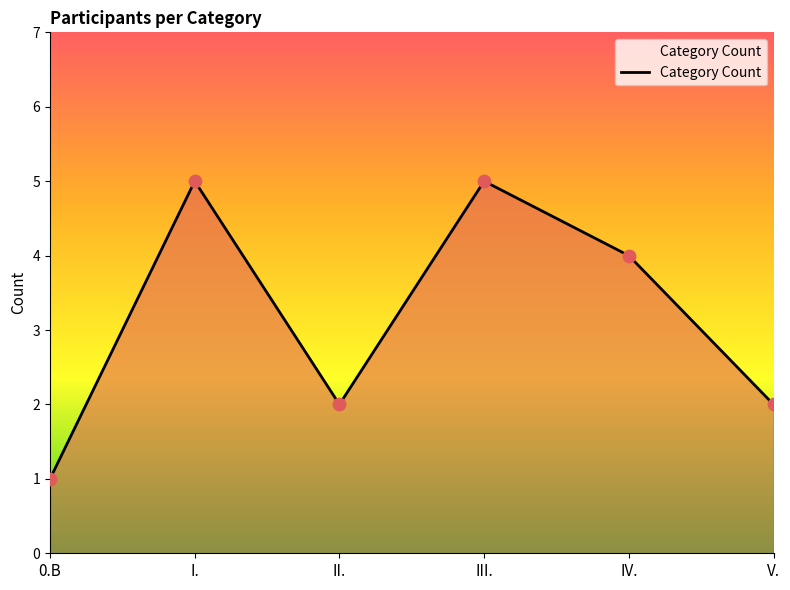

Between V. and I., which is larger?

I.